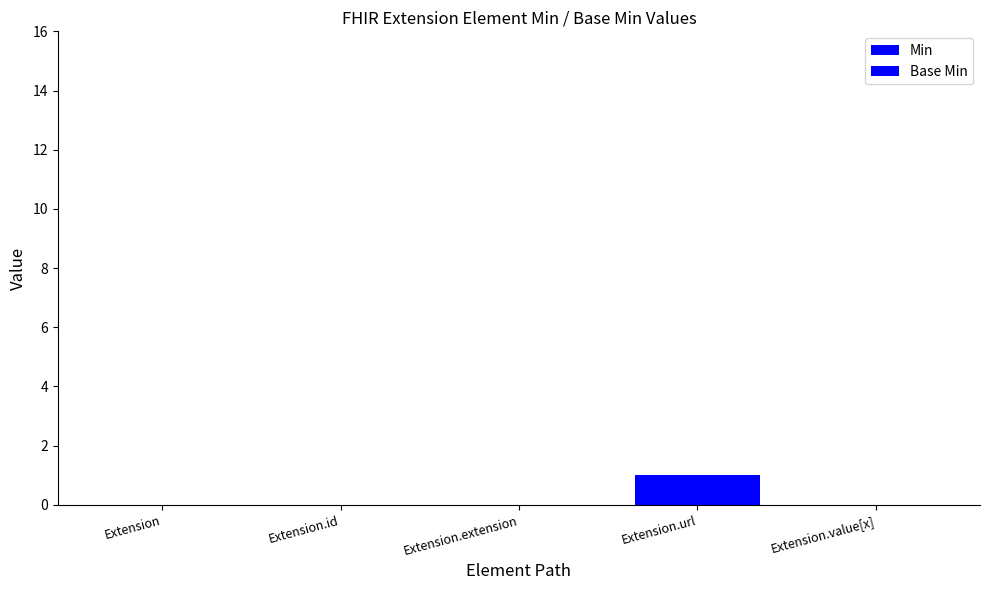

How many groups of bars are there?

5